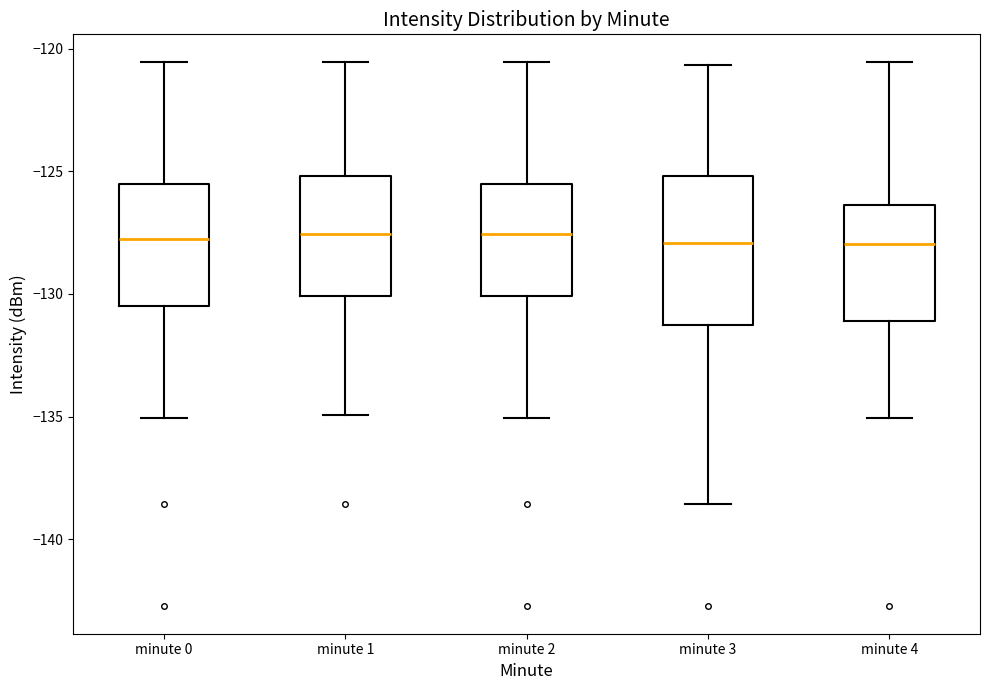

Reading left to right, transcribe this box plot: for each box, give where its median line is, the range the box spans, and where its two whiskers end, as read against the y-axis. The values are not printed on the chart, so give them approximately, as read against the axis.

minute 0: median -128.0, box -130.5 to -125.5, whiskers -135.0 to -120.5
minute 1: median -127.5, box -130.0 to -125.0, whiskers -135.0 to -120.5
minute 2: median -127.5, box -130.0 to -125.5, whiskers -135.0 to -120.5
minute 3: median -128.0, box -131.5 to -125.0, whiskers -138.5 to -120.5
minute 4: median -128.0, box -131.0 to -126.5, whiskers -135.0 to -120.5